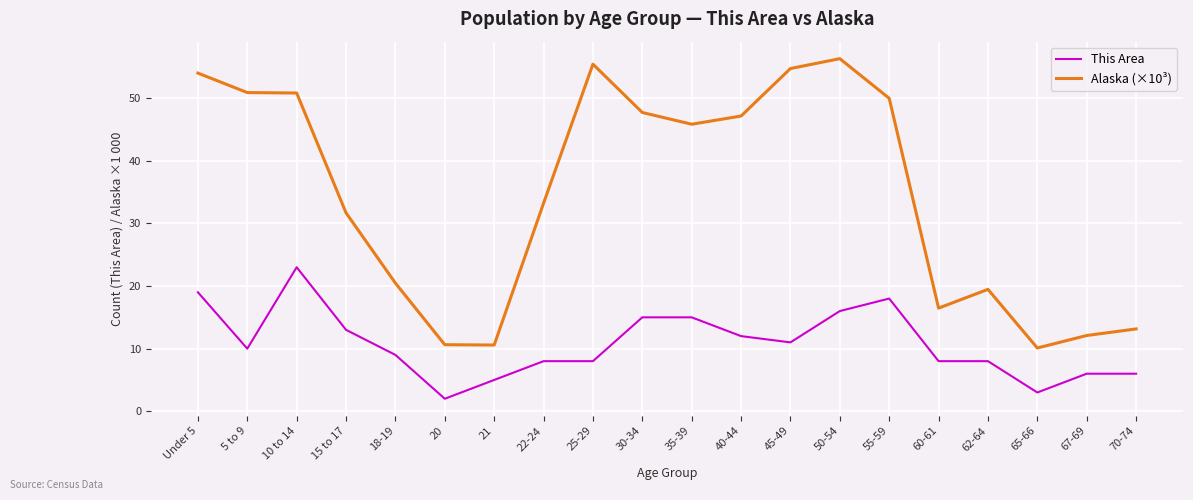

True or false: This Area and Alaska (×10³) cross at least once.

False